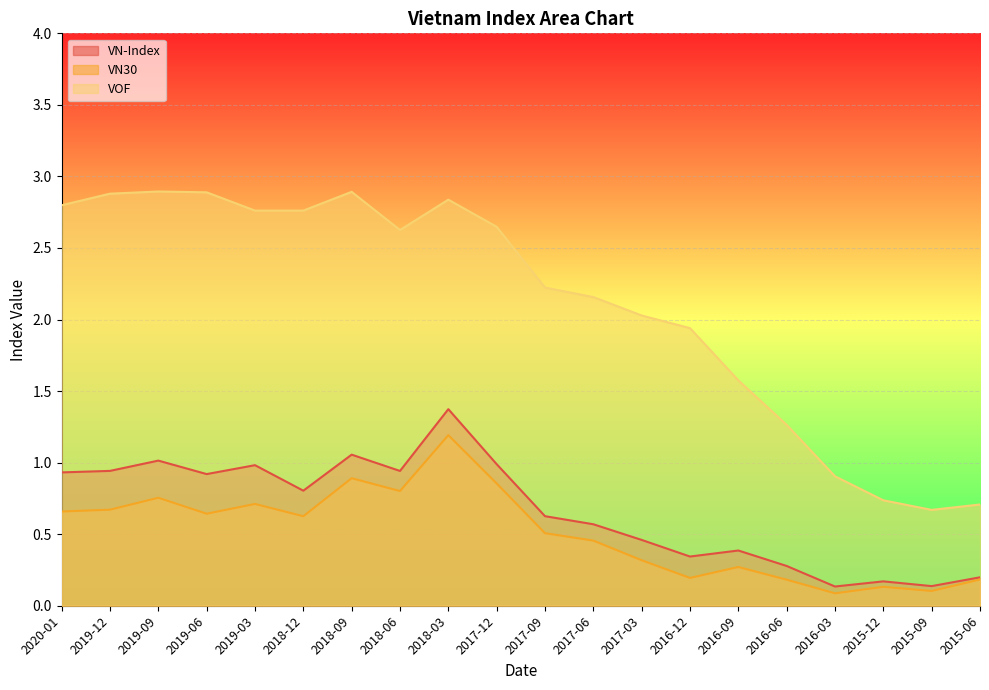

Which category has the highest value across all series?

2019-09